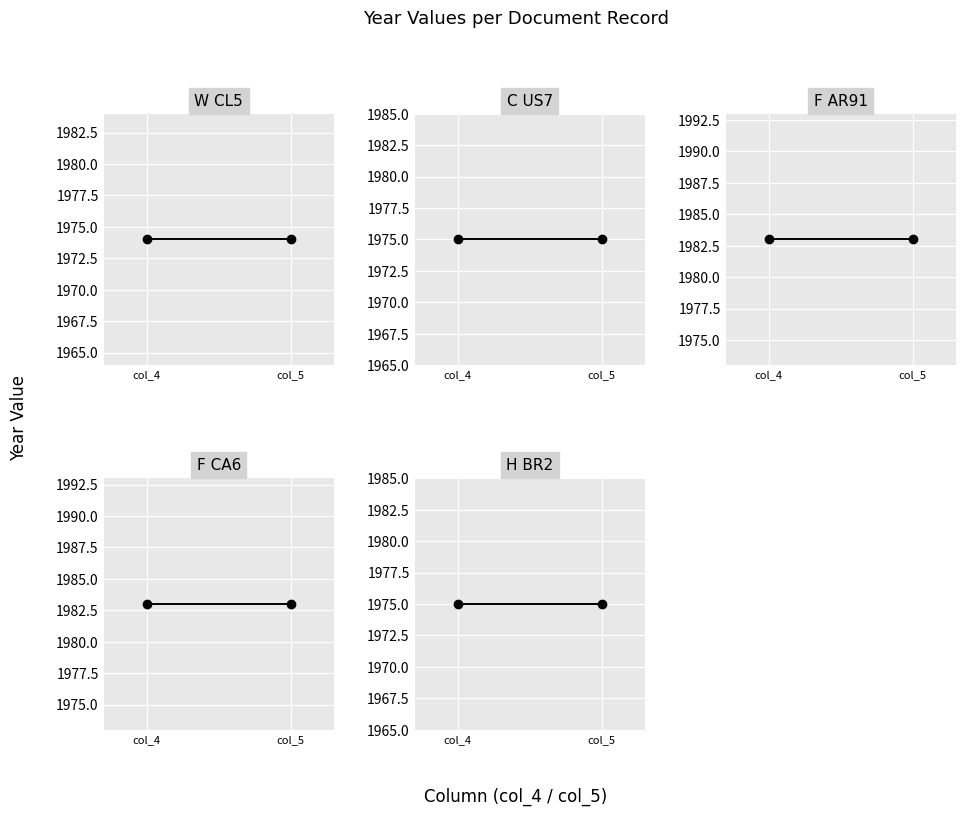

What is the spread (max minus min) of values at col_5?

9